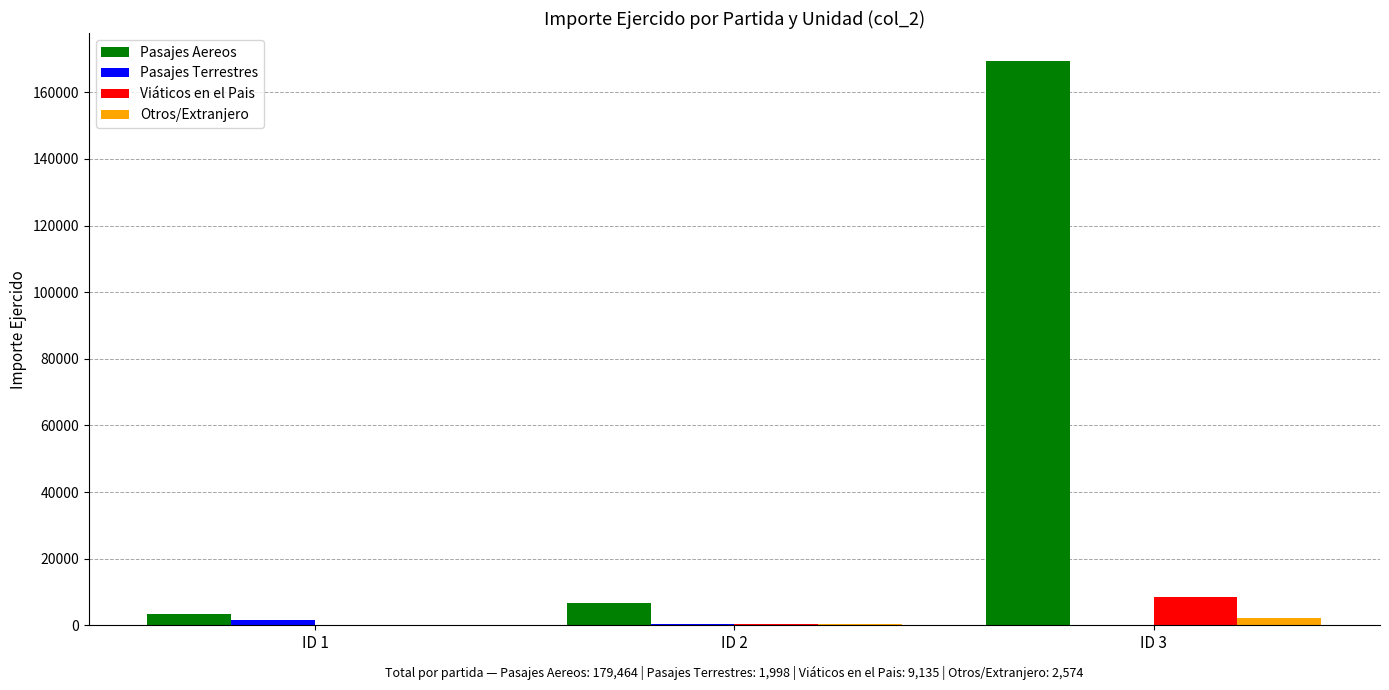

What is the maximum value for Pasajes Aereos?

169314.0